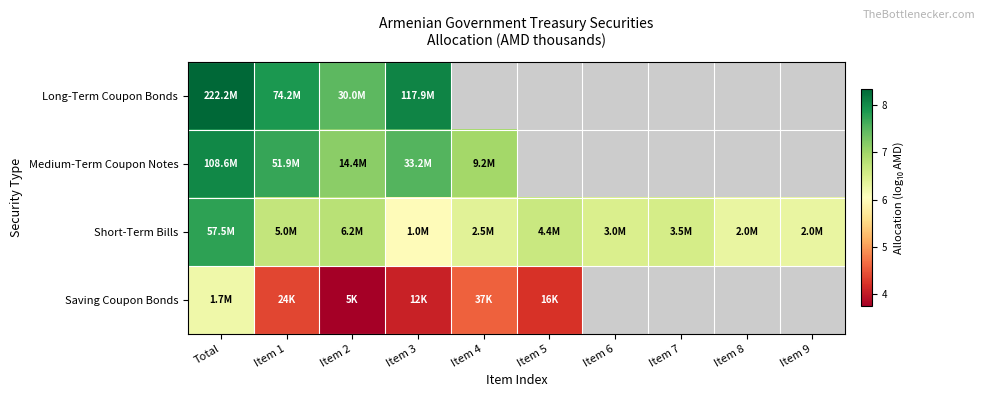

At which label does Medium-Term Coupon Notes reach its peak?

Total